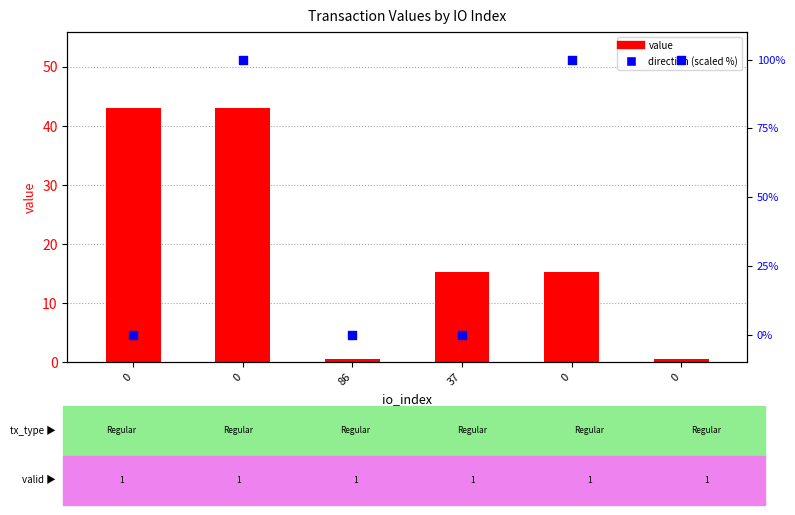

At how many categories does at least one series exceed 20?

4